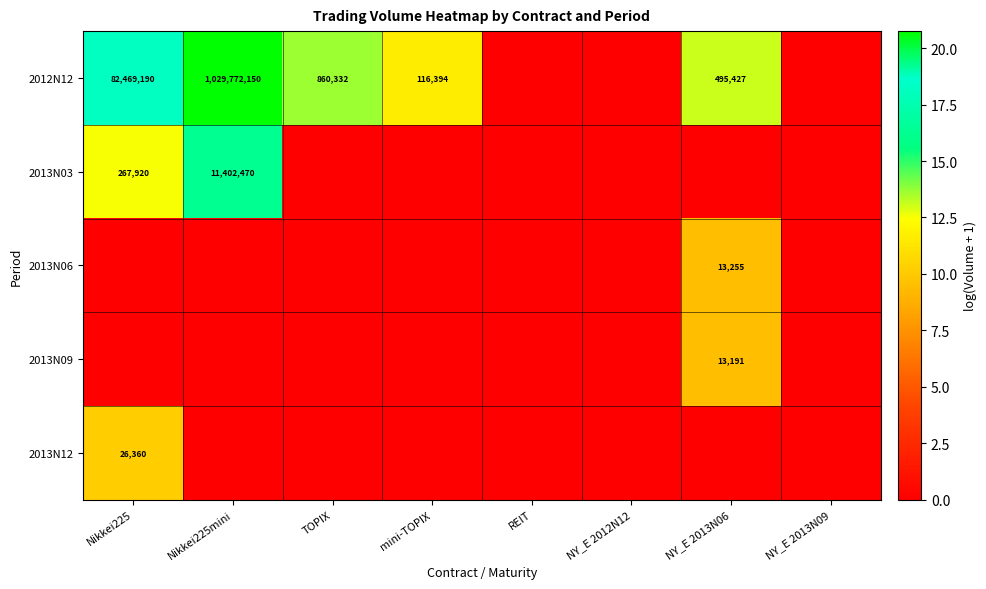

What is the total value across all series at TOPIX?

13.7